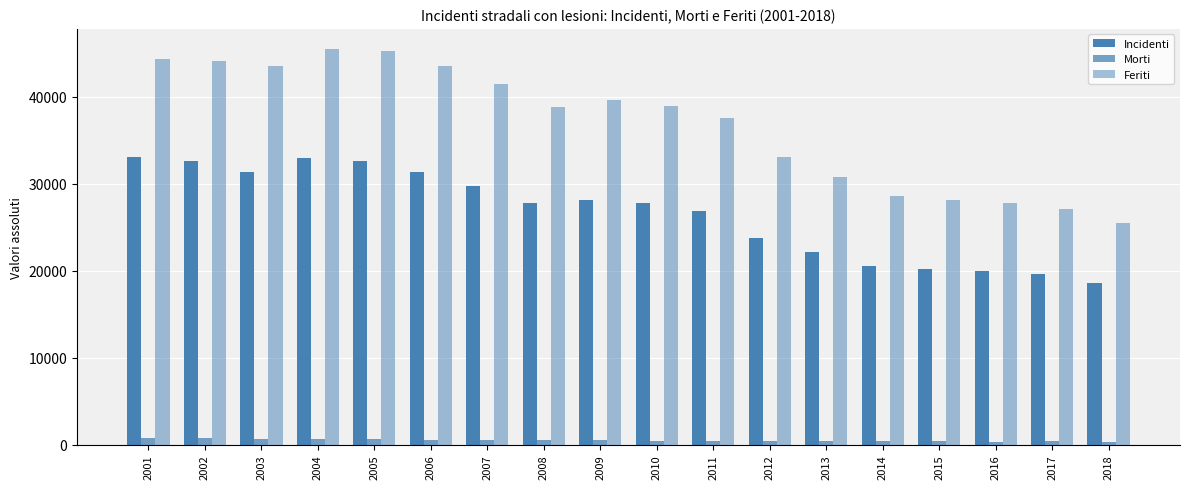

Rank the series by their average value, from highest to lowest.

Feriti, Incidenti, Morti